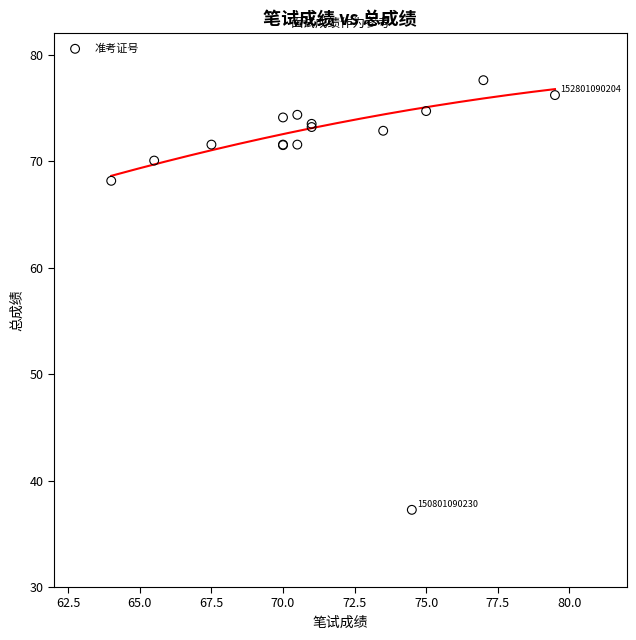

What Y value in the scatter plot is closest to 57?

68.2